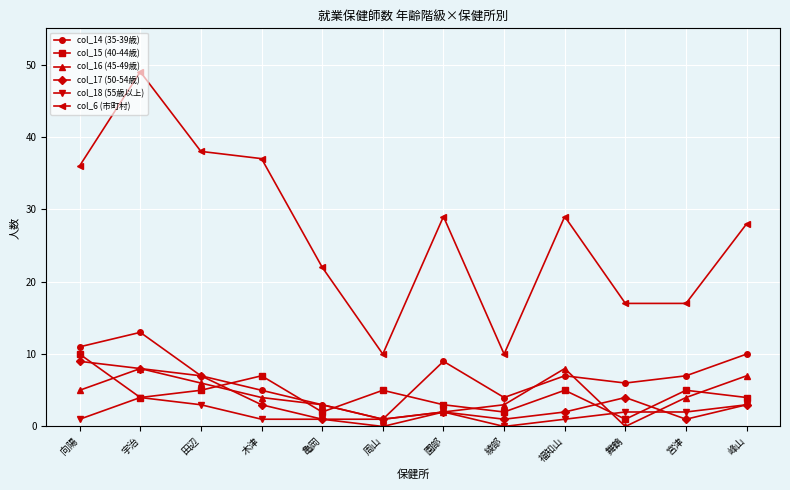

What is the lowest value of the col_17 (50-54歳) series?

1